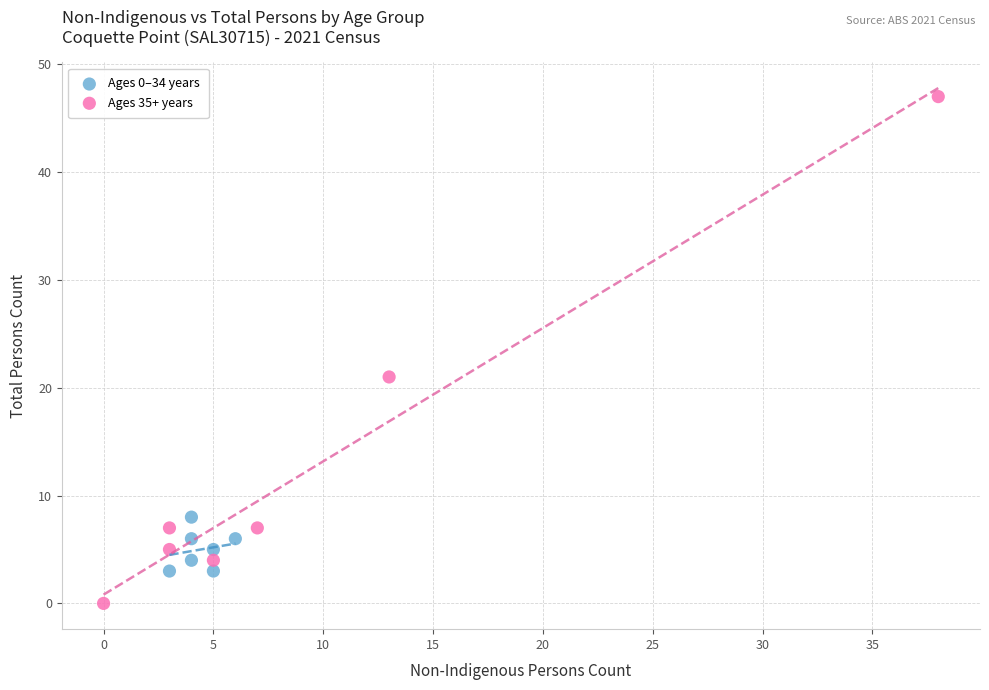

Which series contains the highest Y value?

Ages 35+ years